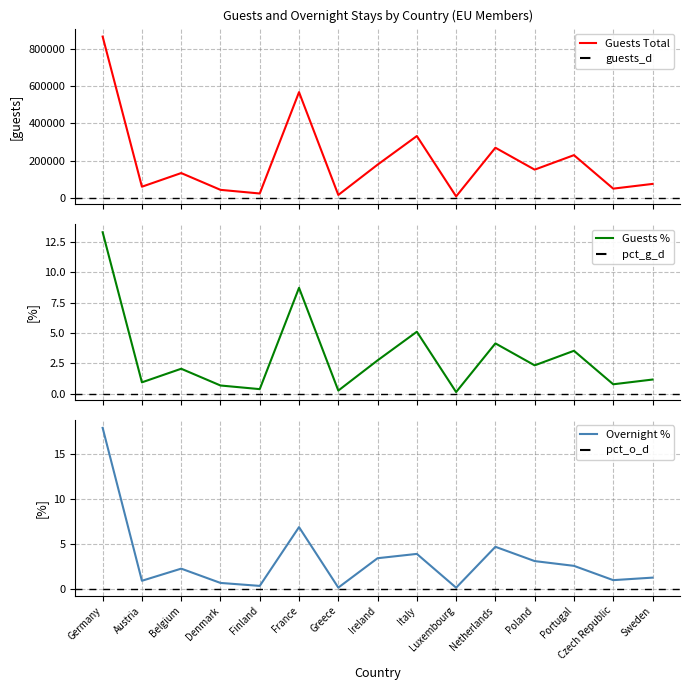

Is this an area chart (filled region under the line)?

No